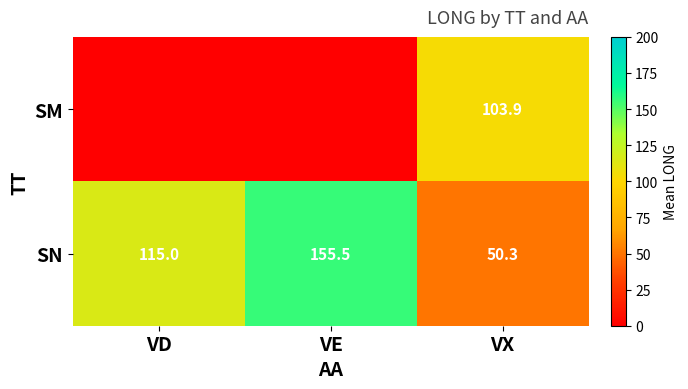

True or false: SM has a value of 62.9 at VX.

False